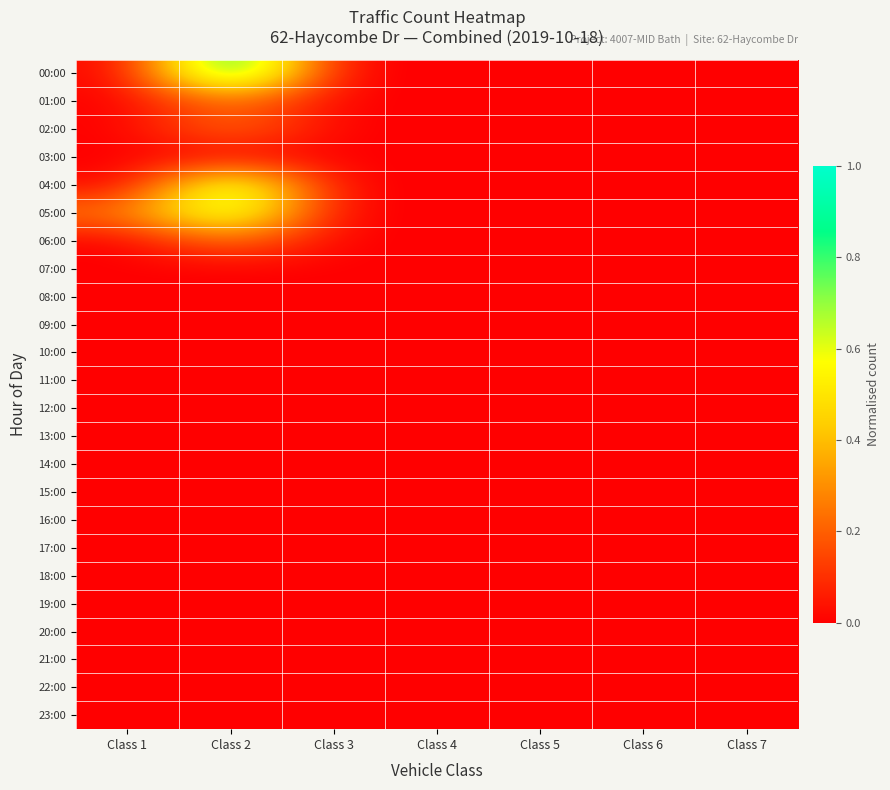

Reading left to right, what are all the values shown in this chart?

00:00: Class 1=0.0	Class 2=1.0	Class 3=0.0	Class 4=0.0	Class 5=0.0	Class 6=0.0	Class 7=0.0
01:00: Class 1=0.0	Class 2=0.2	Class 3=0.0	Class 4=0.0	Class 5=0.0	Class 6=0.0	Class 7=0.0
02:00: Class 1=0.0	Class 2=0.2	Class 3=0.0	Class 4=0.0	Class 5=0.0	Class 6=0.0	Class 7=0.0
03:00: Class 1=0.0	Class 2=0.0	Class 3=0.0	Class 4=0.0	Class 5=0.0	Class 6=0.0	Class 7=0.0
04:00: Class 1=0.0	Class 2=0.8	Class 3=0.0	Class 4=0.0	Class 5=0.0	Class 6=0.0	Class 7=0.0
05:00: Class 1=0.2	Class 2=0.8	Class 3=0.0	Class 4=0.0	Class 5=0.0	Class 6=0.0	Class 7=0.0
06:00: Class 1=0.0	Class 2=0.2	Class 3=0.0	Class 4=0.0	Class 5=0.0	Class 6=0.0	Class 7=0.0
07:00: Class 1=0.0	Class 2=0.0	Class 3=0.0	Class 4=0.0	Class 5=0.0	Class 6=0.0	Class 7=0.0
08:00: Class 1=0.0	Class 2=0.0	Class 3=0.0	Class 4=0.0	Class 5=0.0	Class 6=0.0	Class 7=0.0
09:00: Class 1=0.0	Class 2=0.0	Class 3=0.0	Class 4=0.0	Class 5=0.0	Class 6=0.0	Class 7=0.0
10:00: Class 1=0.0	Class 2=0.0	Class 3=0.0	Class 4=0.0	Class 5=0.0	Class 6=0.0	Class 7=0.0
11:00: Class 1=0.0	Class 2=0.0	Class 3=0.0	Class 4=0.0	Class 5=0.0	Class 6=0.0	Class 7=0.0
12:00: Class 1=0.0	Class 2=0.0	Class 3=0.0	Class 4=0.0	Class 5=0.0	Class 6=0.0	Class 7=0.0
13:00: Class 1=0.0	Class 2=0.0	Class 3=0.0	Class 4=0.0	Class 5=0.0	Class 6=0.0	Class 7=0.0
14:00: Class 1=0.0	Class 2=0.0	Class 3=0.0	Class 4=0.0	Class 5=0.0	Class 6=0.0	Class 7=0.0
15:00: Class 1=0.0	Class 2=0.0	Class 3=0.0	Class 4=0.0	Class 5=0.0	Class 6=0.0	Class 7=0.0
16:00: Class 1=0.0	Class 2=0.0	Class 3=0.0	Class 4=0.0	Class 5=0.0	Class 6=0.0	Class 7=0.0
17:00: Class 1=0.0	Class 2=0.0	Class 3=0.0	Class 4=0.0	Class 5=0.0	Class 6=0.0	Class 7=0.0
18:00: Class 1=0.0	Class 2=0.0	Class 3=0.0	Class 4=0.0	Class 5=0.0	Class 6=0.0	Class 7=0.0
19:00: Class 1=0.0	Class 2=0.0	Class 3=0.0	Class 4=0.0	Class 5=0.0	Class 6=0.0	Class 7=0.0
20:00: Class 1=0.0	Class 2=0.0	Class 3=0.0	Class 4=0.0	Class 5=0.0	Class 6=0.0	Class 7=0.0
21:00: Class 1=0.0	Class 2=0.0	Class 3=0.0	Class 4=0.0	Class 5=0.0	Class 6=0.0	Class 7=0.0
22:00: Class 1=0.0	Class 2=0.0	Class 3=0.0	Class 4=0.0	Class 5=0.0	Class 6=0.0	Class 7=0.0
23:00: Class 1=0.0	Class 2=0.0	Class 3=0.0	Class 4=0.0	Class 5=0.0	Class 6=0.0	Class 7=0.0